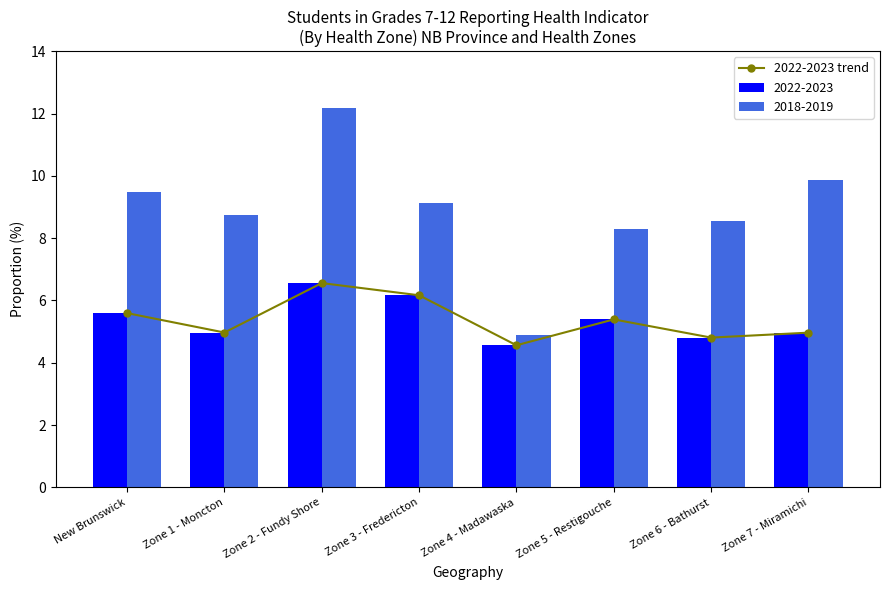

What is the difference between the maximum and minimum values?

2.0